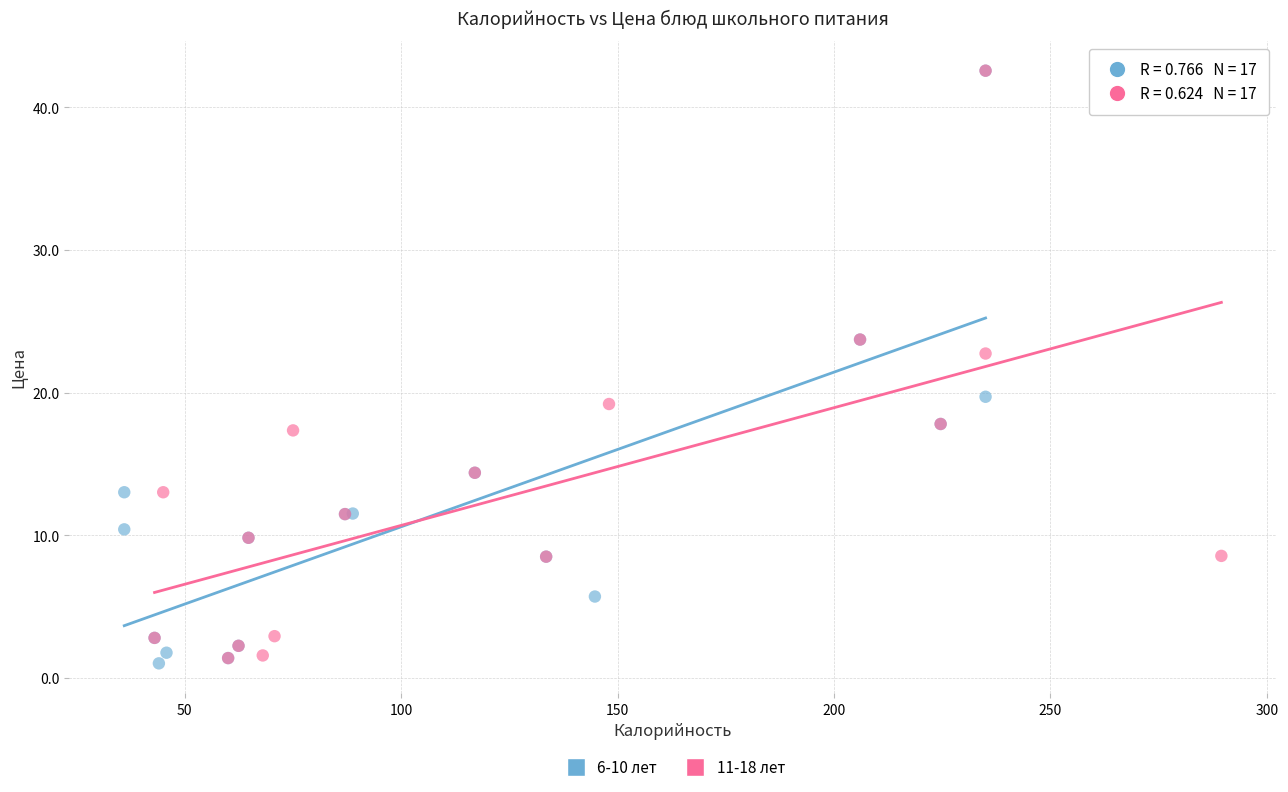

Which series has the widest spread of Y values?

6-10 лет